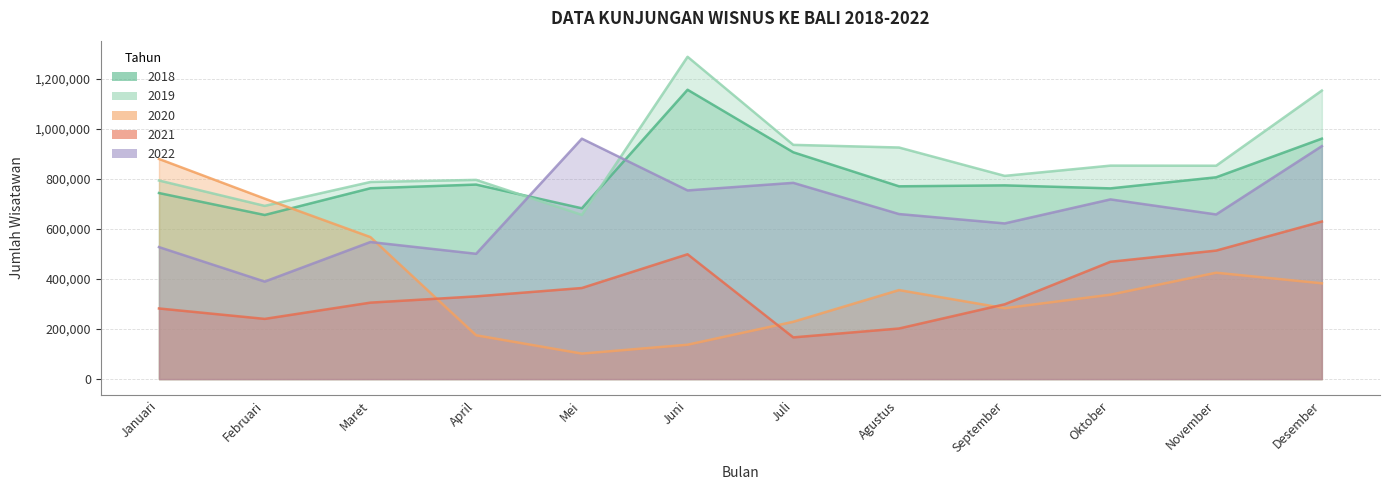

What is the average value of the 2018 series?

813166